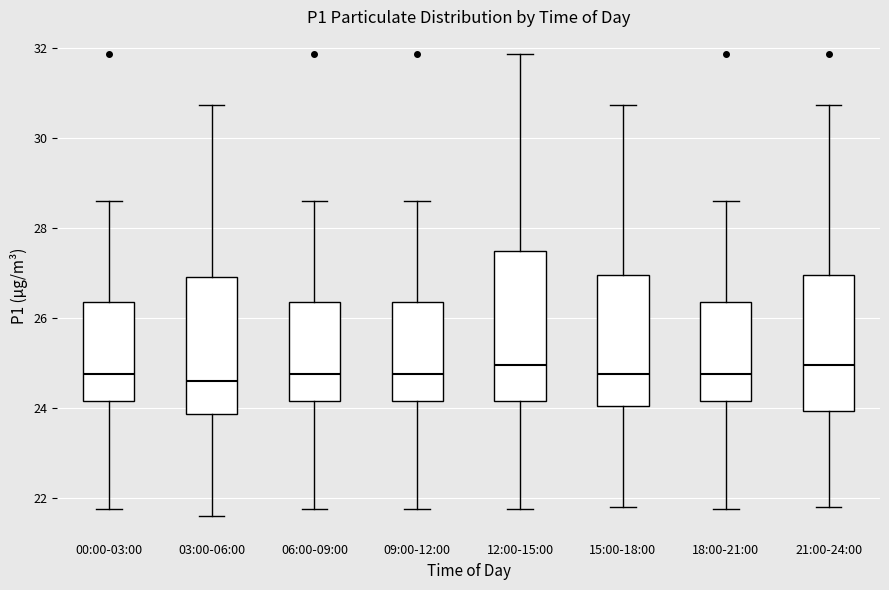

Reading left to right, transcribe this box plot: for each box, give where its median line is, the range the box spans, and where its two whiskers end, as read against the y-axis. The values are not printed on the chart, so give them approximately, as read against the axis.

00:00-03:00: median 24.8, box 24.2 to 26.4, whiskers 21.8 to 28.6
03:00-06:00: median 24.6, box 23.8 to 27.0, whiskers 21.6 to 30.8
06:00-09:00: median 24.8, box 24.2 to 26.4, whiskers 21.8 to 28.6
09:00-12:00: median 24.8, box 24.2 to 26.4, whiskers 21.8 to 28.6
12:00-15:00: median 25.0, box 24.2 to 27.4, whiskers 21.8 to 31.8
15:00-18:00: median 24.8, box 24.0 to 27.0, whiskers 21.8 to 30.8
18:00-21:00: median 24.8, box 24.2 to 26.4, whiskers 21.8 to 28.6
21:00-24:00: median 25.0, box 24.0 to 27.0, whiskers 21.8 to 30.8